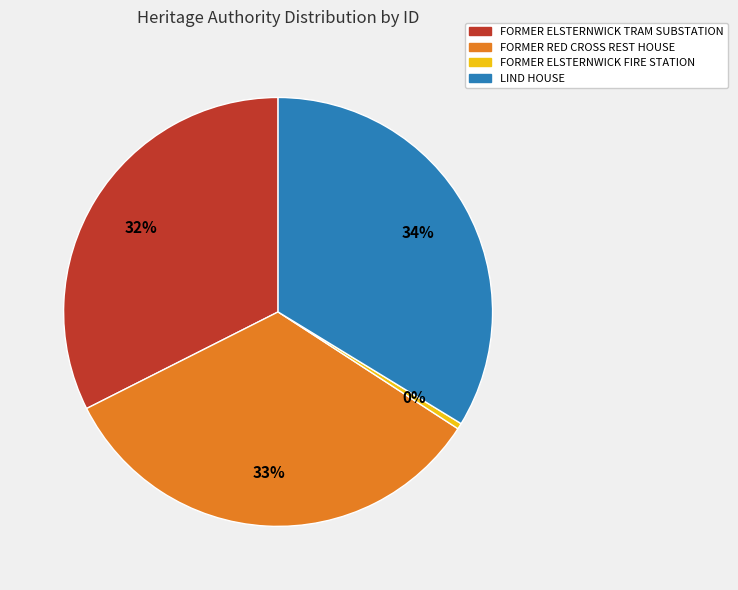

Between FORMER ELSTERNWICK TRAM SUBSTATION and LIND HOUSE, which is larger?

LIND HOUSE